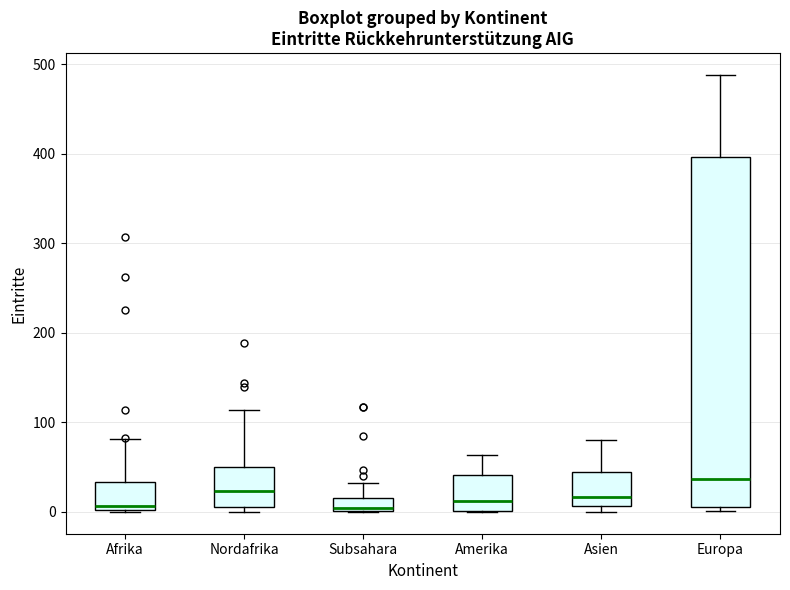

Which box is the tallest, from its lower edge to its upper edge?

Europa